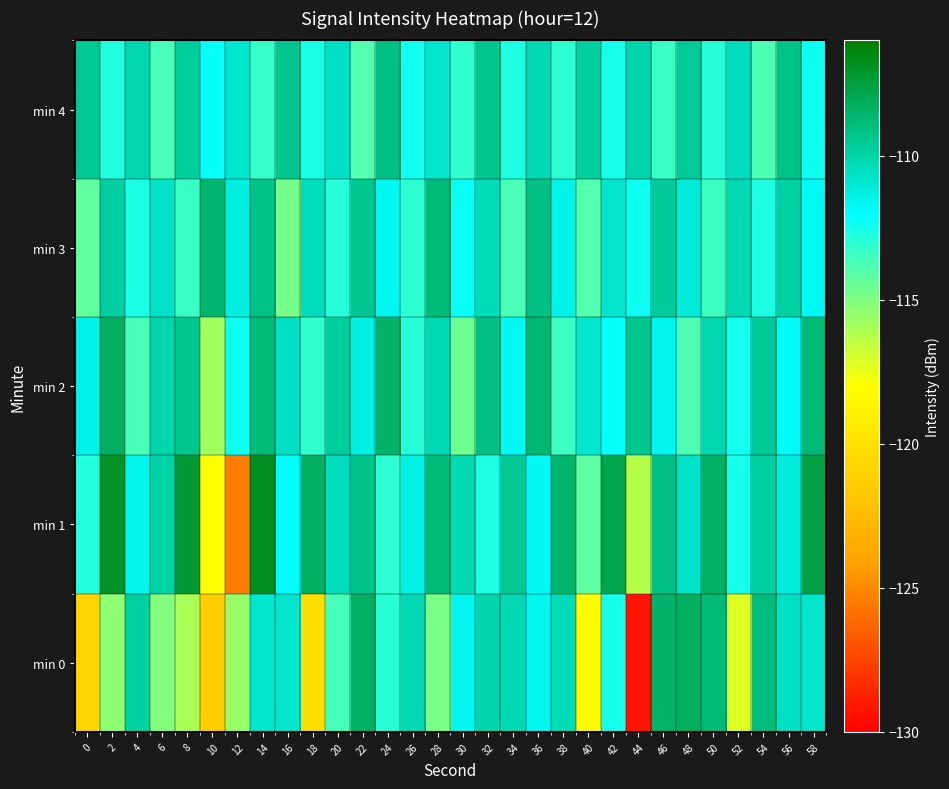

Reading right to left, list all the values displayed in this chart.

min 0: 58=-110.8	56=-110.6	54=-108.9	52=-117.2	50=-108.8	48=-108.3	46=-108.5	44=-129.2	42=-112.5	40=-118.2	38=-110.4	36=-111.7	34=-110.3	32=-110.1	30=-111.7	28=-114.9	26=-110.2	24=-113.0	22=-108.4	20=-113.7	18=-120.1	16=-110.8	14=-110.9	12=-115.7	10=-121.3	8=-116.0	6=-115.1	4=-109.9	2=-115.3	0=-120.7
min 1: 58=-107.6	56=-111.2	54=-109.8	52=-112.5	50=-108.4	48=-110.7	46=-109.1	44=-116.3	42=-107.8	40=-114.2	38=-108.6	36=-111.8	34=-109.5	32=-112.7	30=-110.3	28=-108.9	26=-111.4	24=-113.1	22=-109.2	20=-110.5	18=-108.3	16=-112.0	14=-106.8	12=-125.5	10=-118.0	8=-107.3	6=-110.0	4=-111.6	2=-107.0	0=-112.8
min 2: 58=-108.8	56=-111.9	54=-109.6	52=-112.4	50=-110.2	48=-113.8	46=-111.6	44=-109.3	42=-112.1	40=-110.9	38=-113.5	36=-108.7	34=-111.8	32=-109.1	30=-114.6	28=-110.3	26=-112.9	24=-108.5	22=-111.4	20=-109.7	18=-113.2	16=-110.6	14=-108.9	12=-112.3	10=-115.8	8=-109.4	6=-110.1	4=-113.7	2=-108.3	0=-111.5
min 3: 58=-111.8	56=-109.9	54=-112.7	52=-110.3	50=-113.5	48=-111.1	46=-109.6	44=-112.3	42=-110.8	40=-113.9	38=-111.5	36=-109.1	34=-113.7	32=-110.4	30=-112.2	28=-108.9	26=-113.1	24=-111.7	22=-109.4	20=-112.9	18=-110.5	16=-114.8	14=-109.2	12=-111.3	10=-108.6	8=-113.4	6=-110.7	4=-112.6	2=-109.8	0=-114.3
min 4: 58=-112.3	56=-109.2	54=-113.8	52=-110.5	50=-112.9	48=-109.6	46=-113.4	44=-110.1	42=-112.5	40=-109.8	38=-113.1	36=-110.3	34=-112.7	32=-109.4	30=-113.2	28=-110.8	26=-112.4	24=-109.1	22=-113.9	20=-110.6	18=-112.6	16=-109.3	14=-113.3	12=-110.9	10=-112.1	8=-109.7	6=-113.6	4=-110.2	2=-112.8	0=-109.5